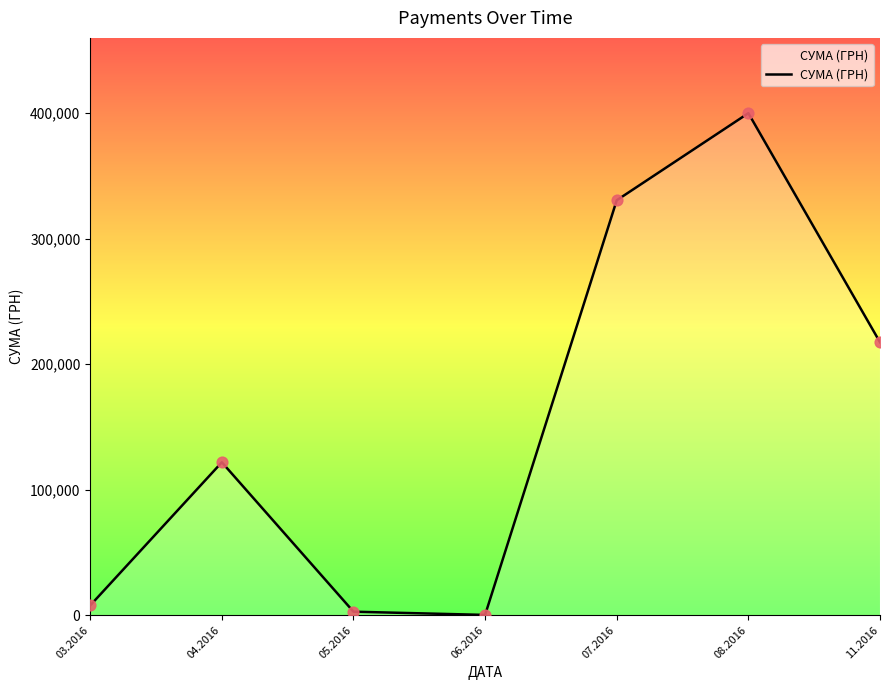

What is the change in value from 03.2016 to 11.2016?

+209638.5